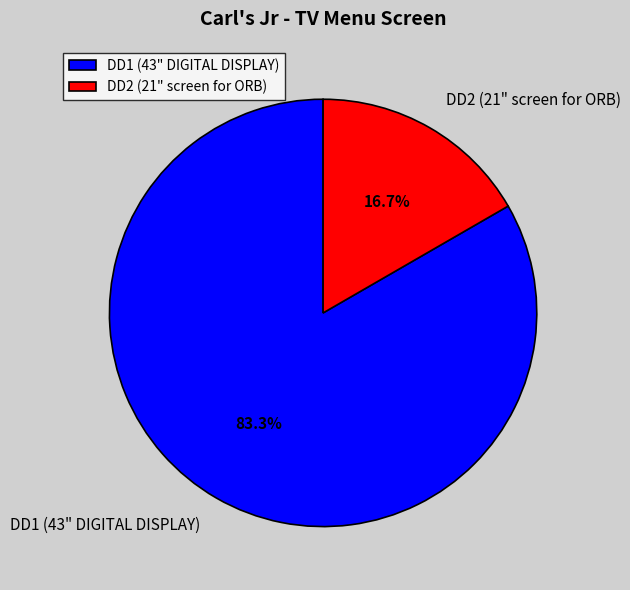

Between DD1 (43" DIGITAL DISPLAY) and DD2 (21" screen for ORB), which is larger?

DD1 (43" DIGITAL DISPLAY)